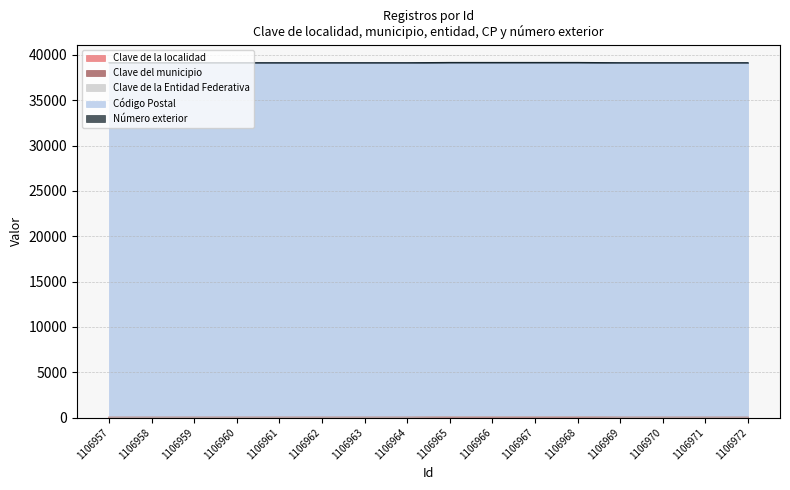

Which category has the highest value across all series?

1106957